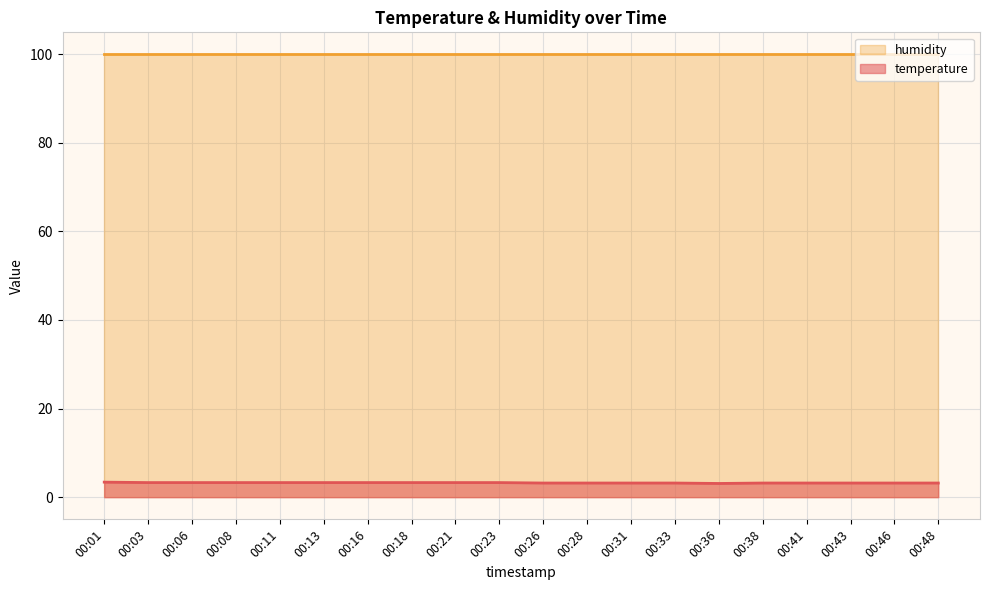

What is the change in value from 00:36 to 00:46?

+0.1